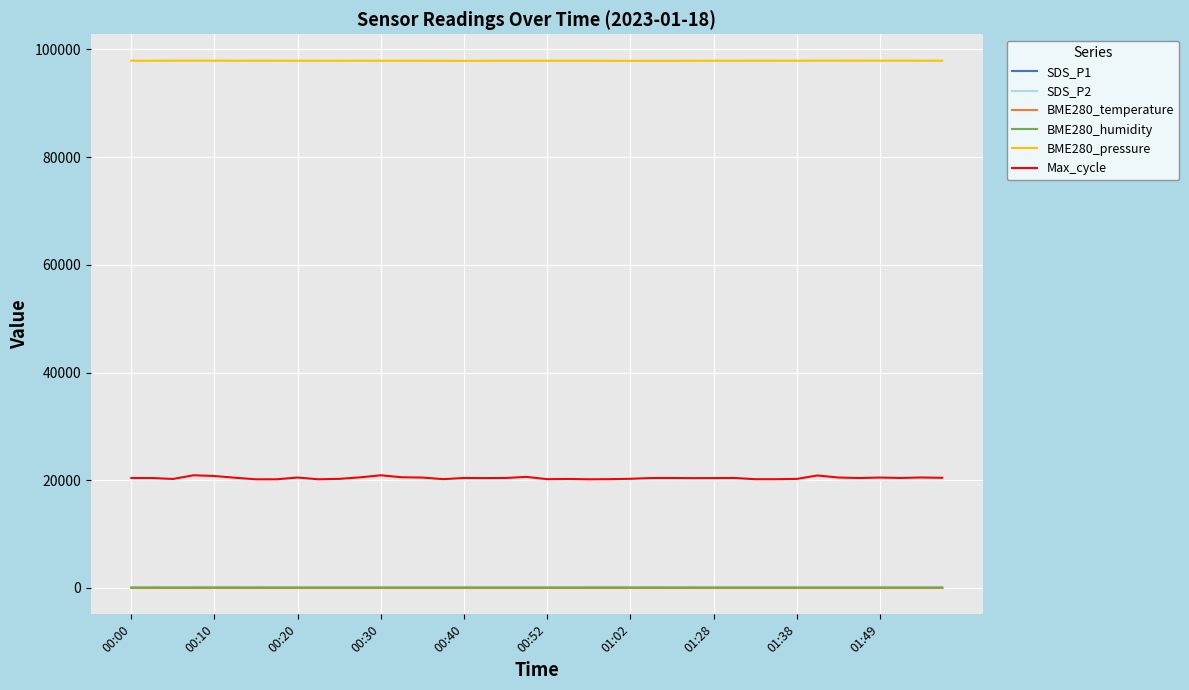

Which series has the largest range (max minus min)?

Max_cycle